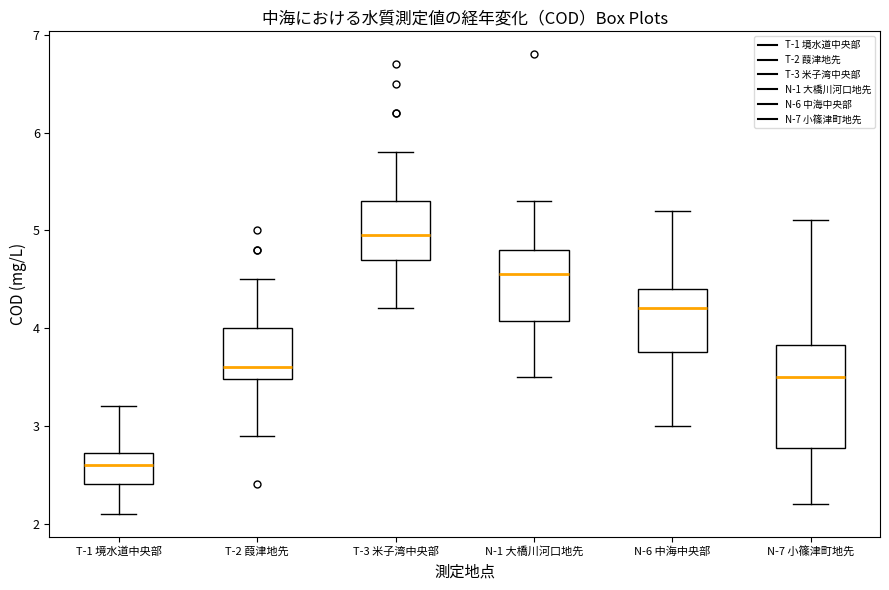

Reading left to right, transcribe this box plot: for each box, give where its median line is, the range the box spans, and where its two whiskers end, as read against the y-axis. The values are not printed on the chart, so give them approximately, as read against the axis.

T-1 境水道中央部: median 2.6, box 2.4 to 2.7, whiskers 2.1 to 3.2
T-2 葭津地先: median 3.6, box 3.5 to 4.0, whiskers 2.9 to 4.5
T-3 米子湾中央部: median 5.0, box 4.7 to 5.3, whiskers 4.2 to 5.8
N-1 大橋川河口地先: median 4.6, box 4.1 to 4.8, whiskers 3.5 to 5.3
N-6 中海中央部: median 4.2, box 3.8 to 4.4, whiskers 3.0 to 5.2
N-7 小篠津町地先: median 3.5, box 2.8 to 3.8, whiskers 2.2 to 5.1